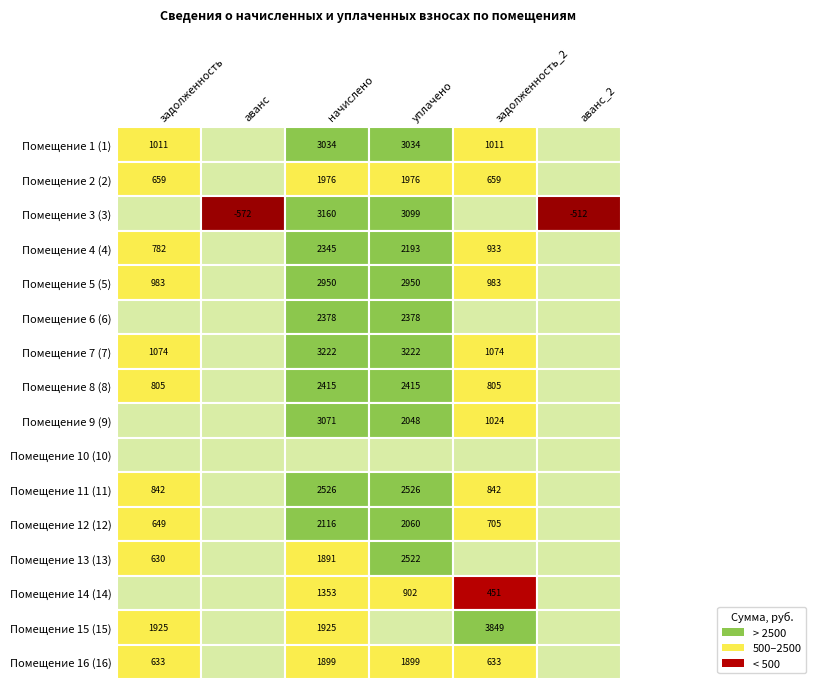

What is the smallest value displayed?

-572.4